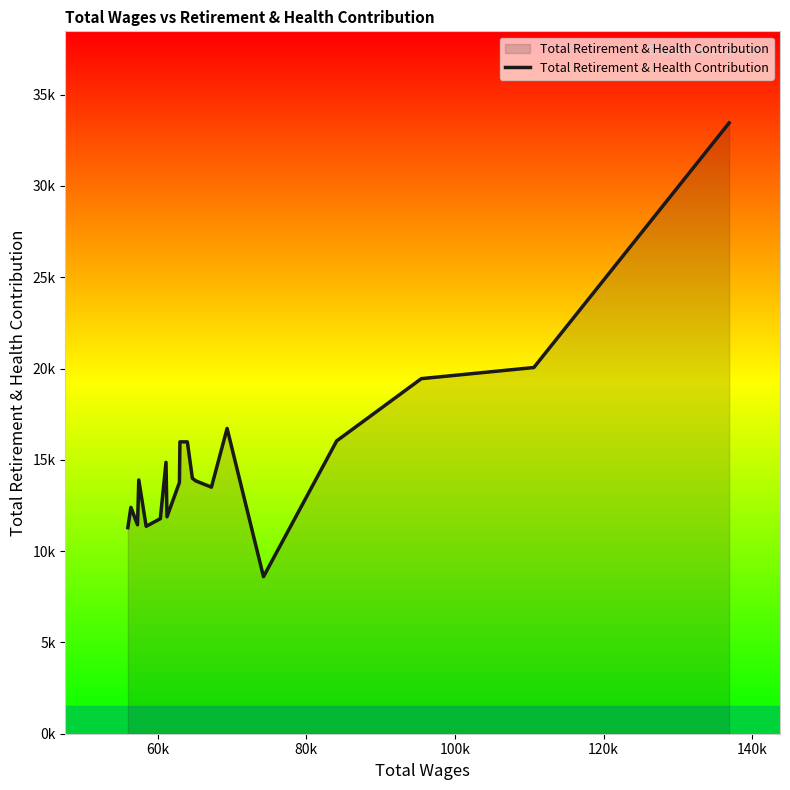

What is the sum of all values?

300292